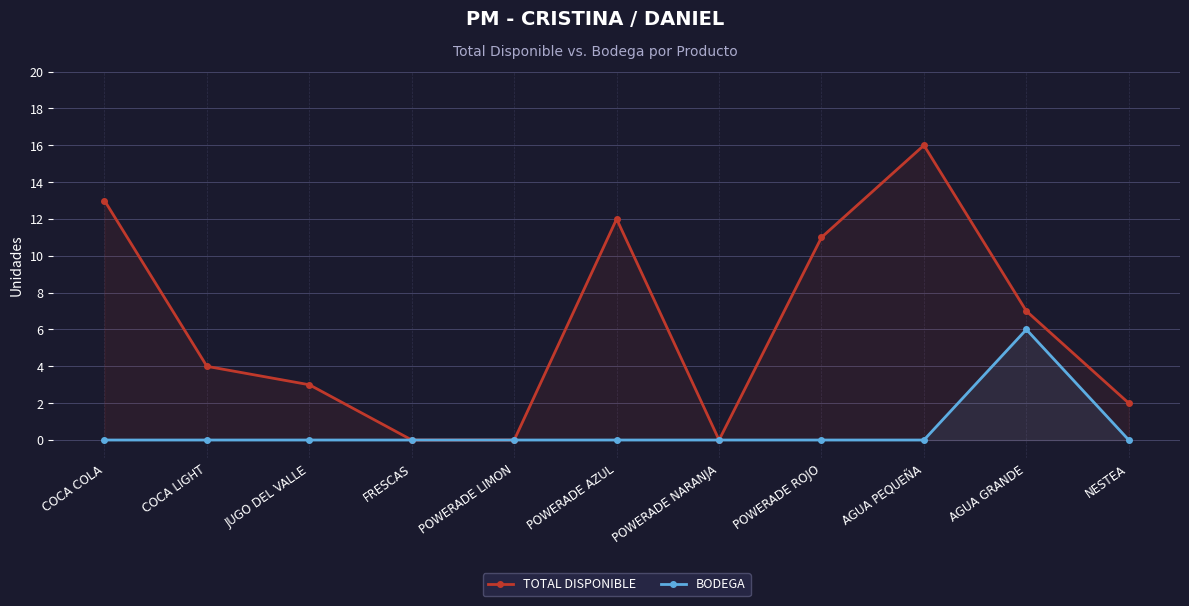

At which label is BODEGA closest to 3?

COCA COLA